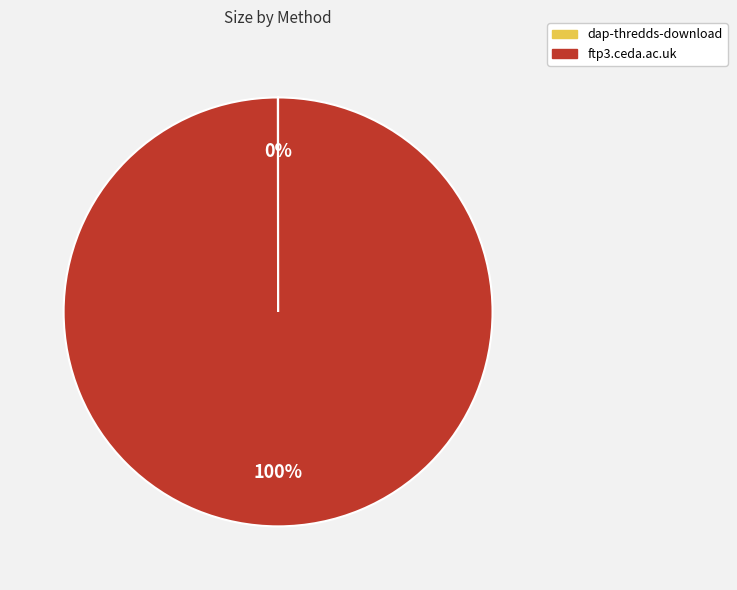

Is it true that ftp3.ceda.ac.uk is 100% of the pie?

True